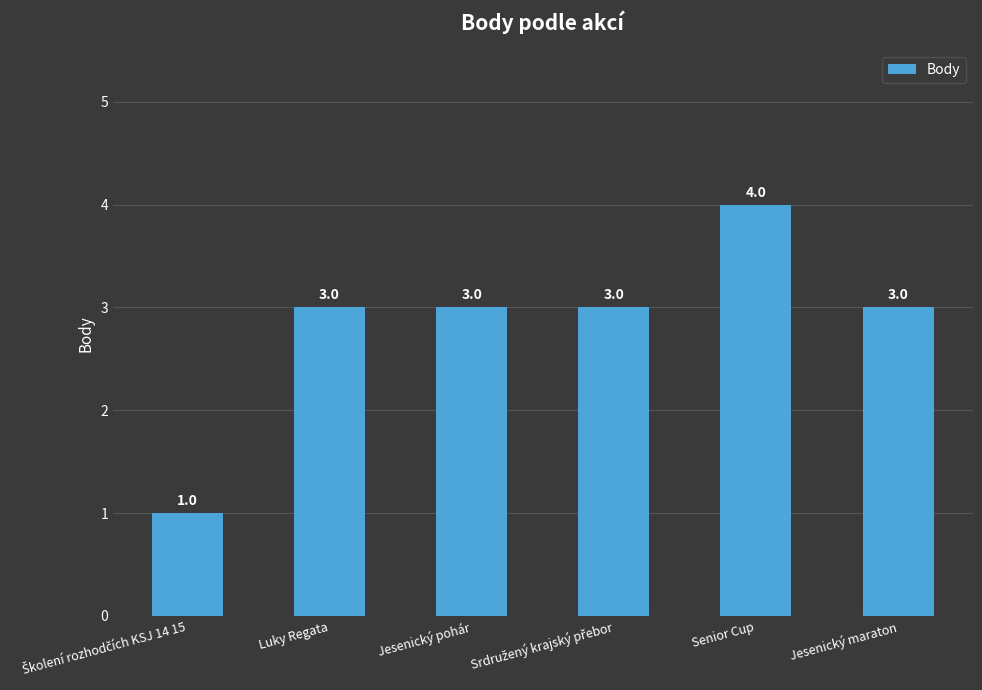

What is the maximum value shown in the chart?

4